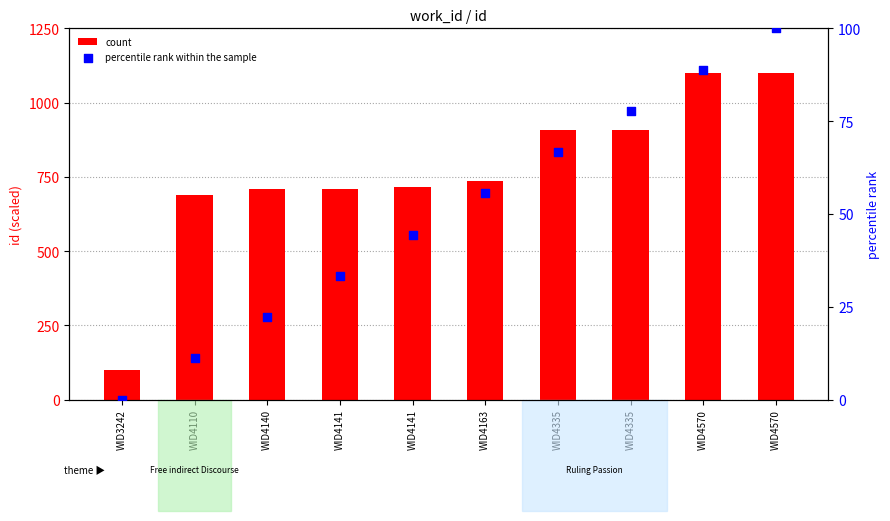

What are all the series names shown in the legend?

count, percentile rank within the sample